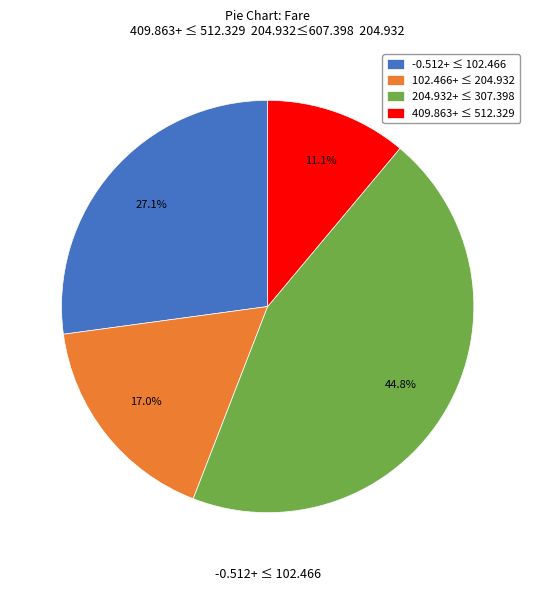

Does any single category account for the majority?

No